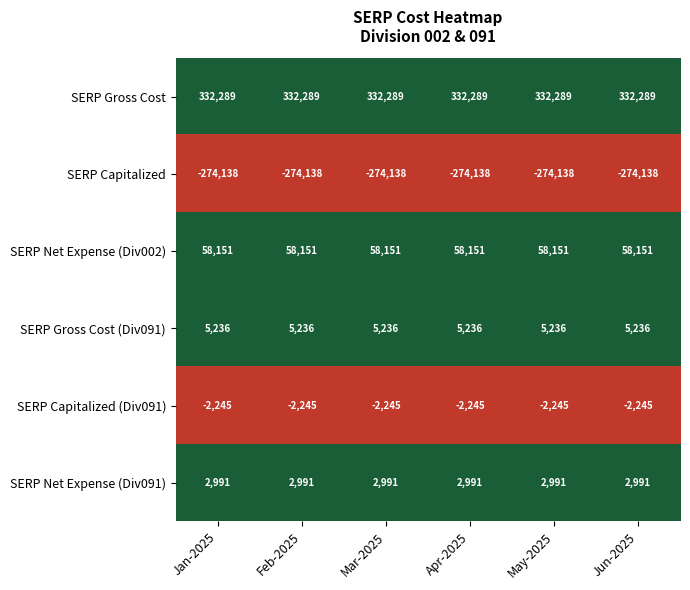

Rank the series at Apr-2025 from lowest to highest value.

SERP Capitalized, SERP Capitalized (Div091), SERP Net Expense (Div091), SERP Gross Cost (Div091), SERP Net Expense (Div002), SERP Gross Cost